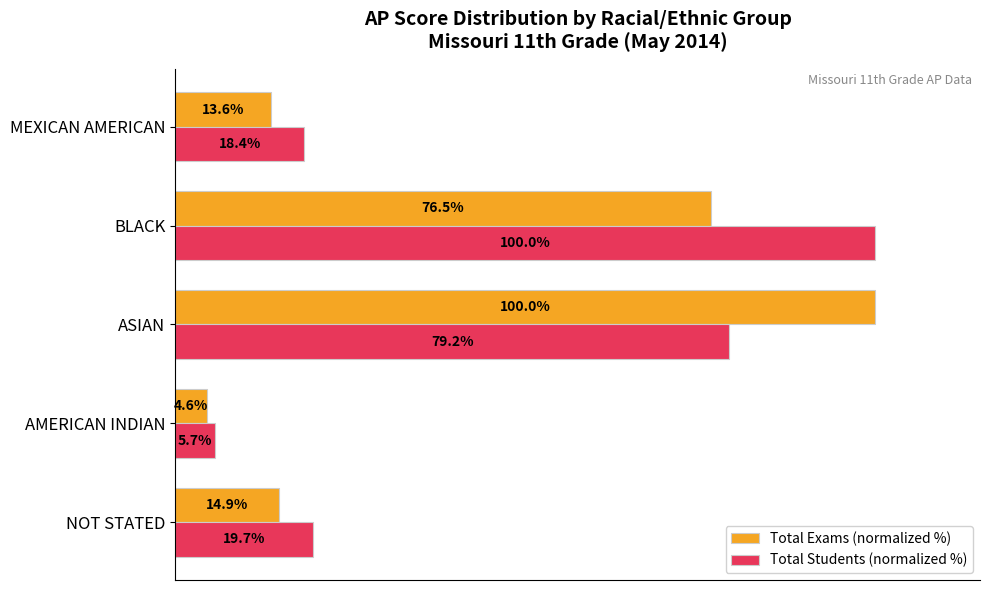

Which category has the lowest value in the Total Students (normalized %) series?

AMERICAN INDIAN